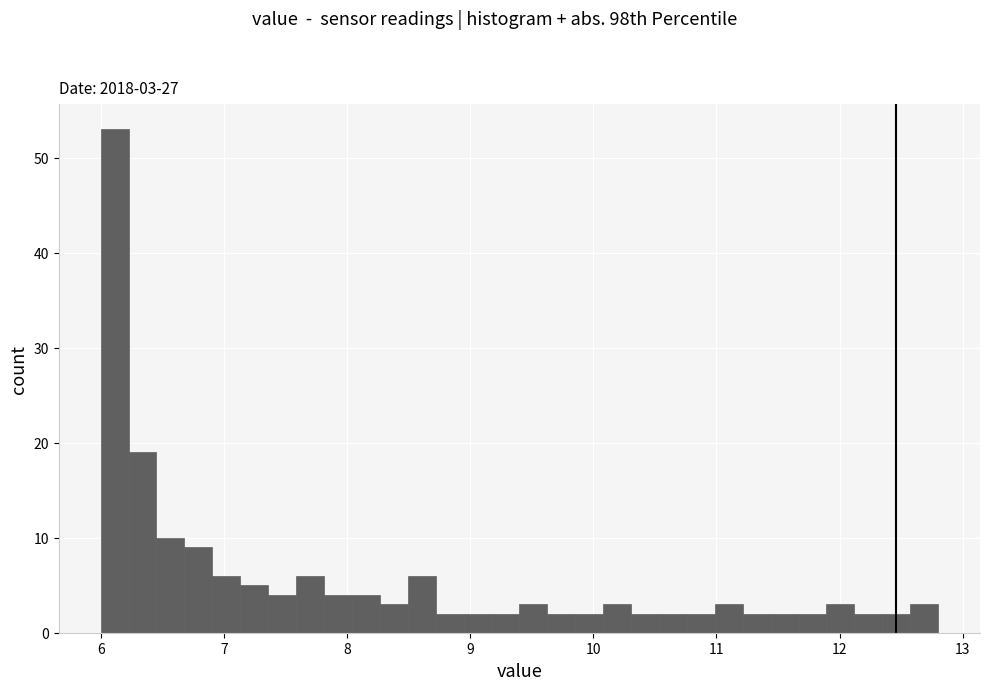

Read against the x-axis, roughly where is the centre of the tallest bar?

6.1